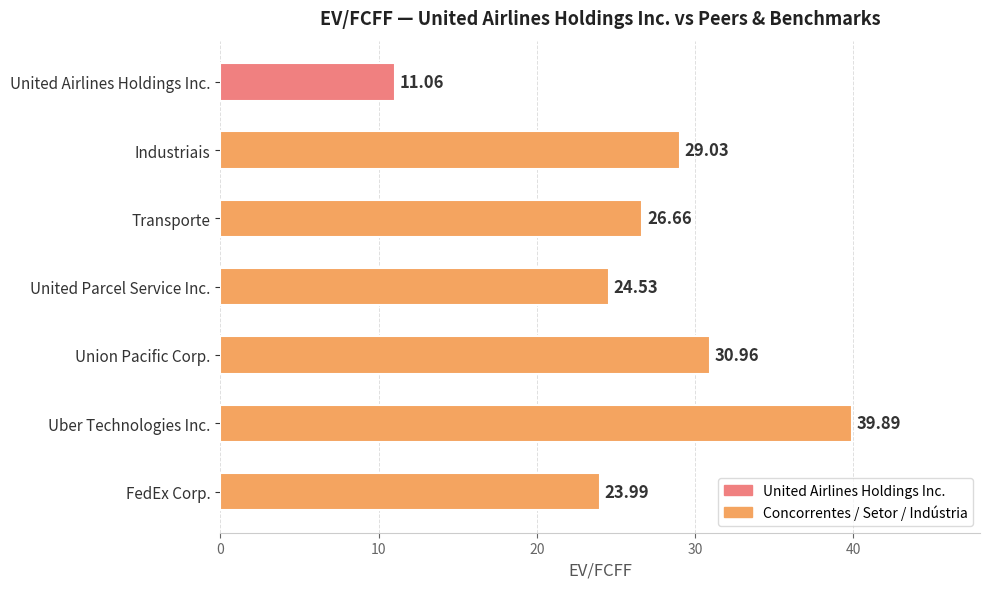

Does the chart contain any negative values?

No